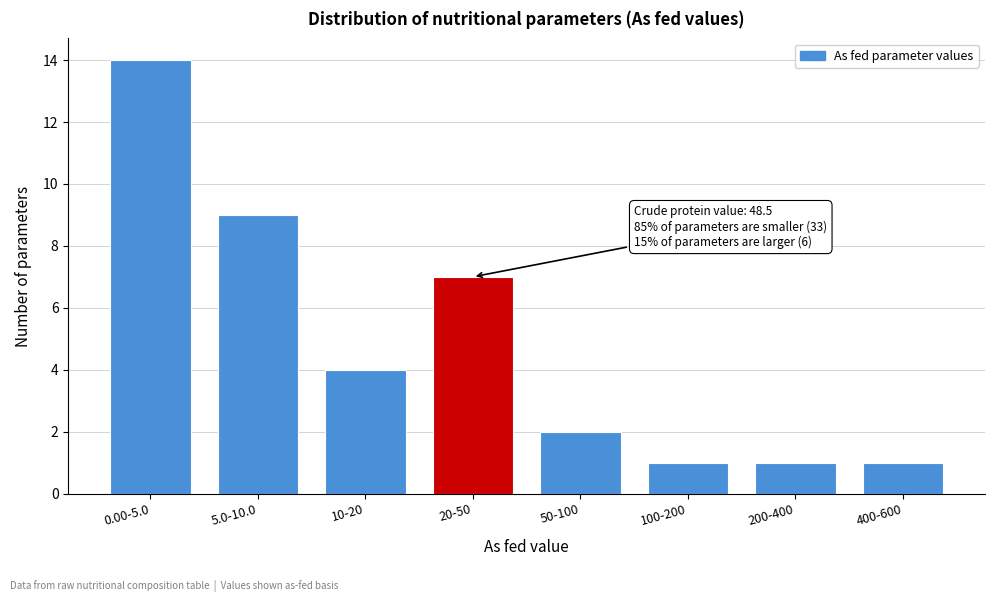

Reading left to right, list all the values displayed in this chart.

14	9	4	7	2	1	1	1